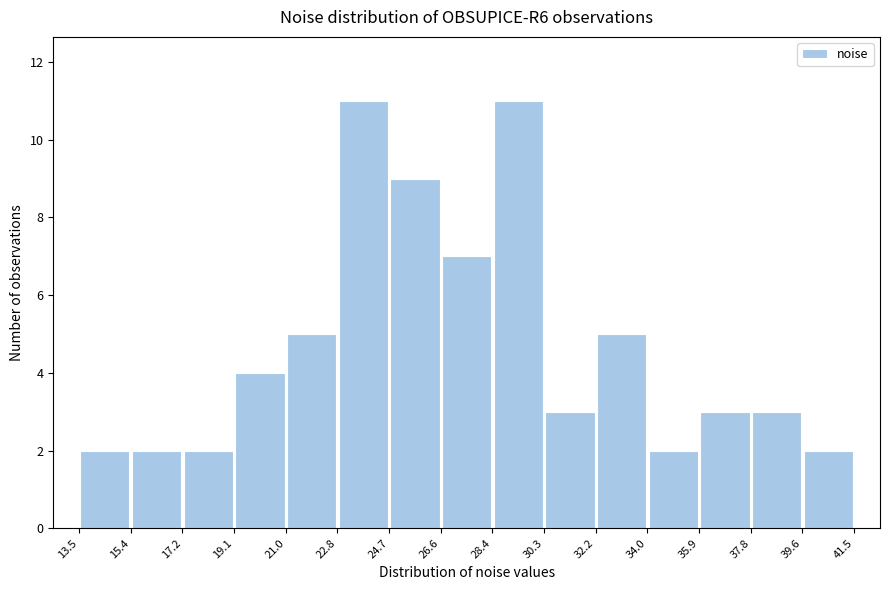

Reading left to right, transcribe this chart: for each bar, give the range it covers on the x-axis and its height. The values are not printed on the chart, so give them approximately, as read against the axis.

13.5 to 15.4: 2
15.4 to 17.2: 2
17.2 to 19.1: 2
19.1 to 21.0: 4
21.0 to 22.8: 5
22.8 to 24.7: 11
24.7 to 26.6: 9
26.6 to 28.4: 7
28.4 to 30.3: 11
30.3 to 32.2: 3
32.2 to 34.0: 5
34.0 to 35.9: 2
35.9 to 37.8: 3
37.8 to 39.6: 3
39.6 to 41.5: 2